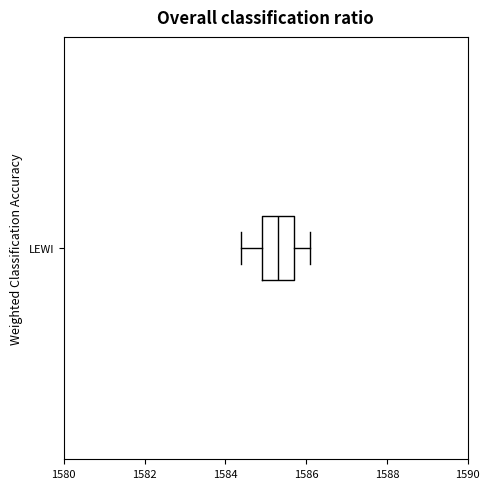

Where does the median line of the box for LEWI sit on the x-axis? The values are not printed on the chart, so give them approximately, as read against the axis.

1585.4